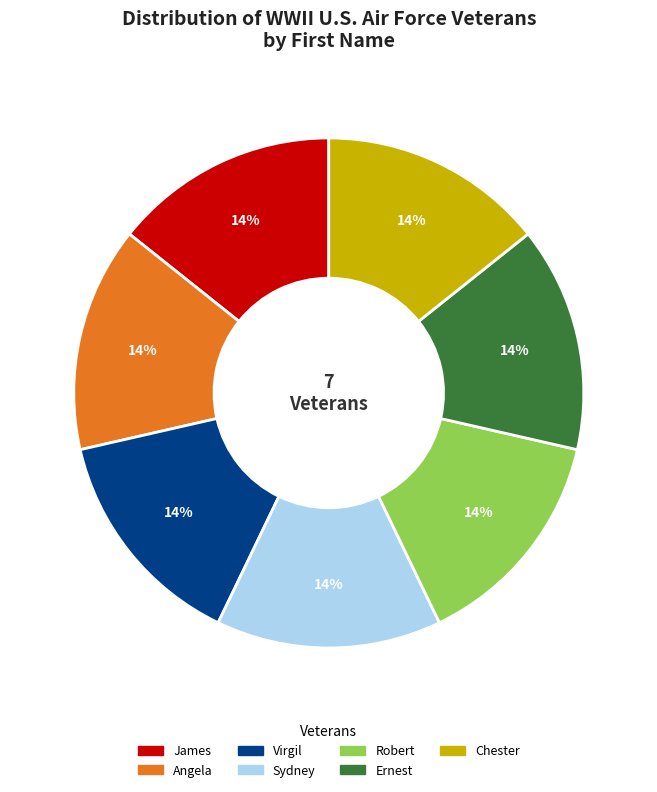

How many segments does this pie chart have?

7